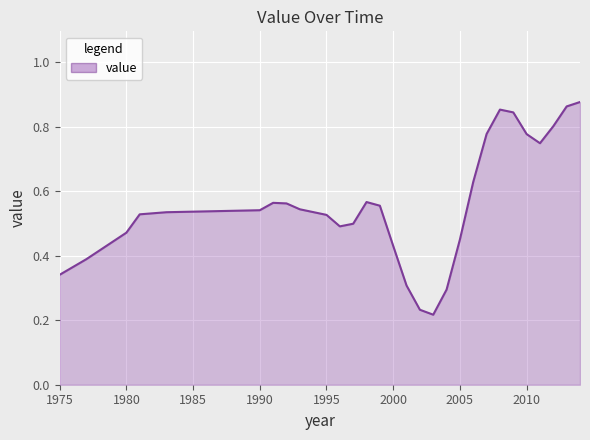

How many lines are shown in the chart?

1